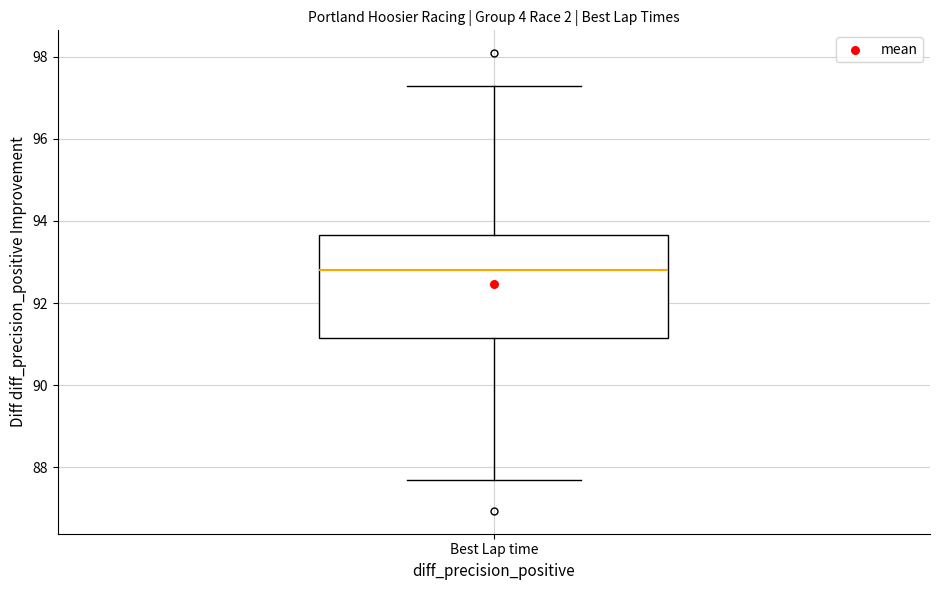

Transcribe this box plot: give where the median line is, the range the box spans, and where the two whiskers end, as read against the y-axis. The values are not printed on the chart, so give them approximately, as read against the axis.

median 92.8, box 91.2 to 93.6, whiskers 87.6 to 97.2